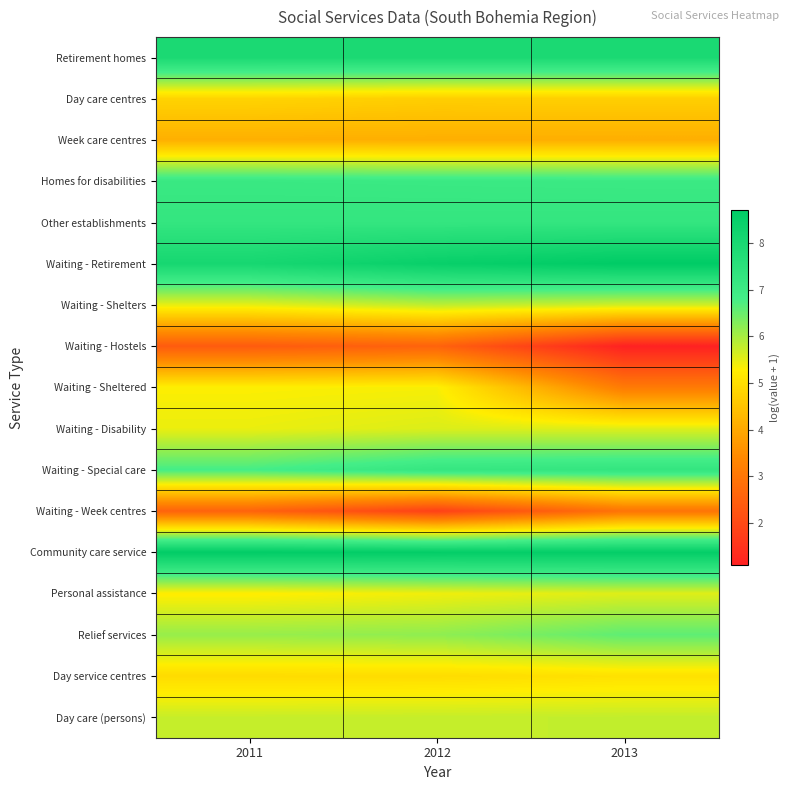

Reading right to left, transcribe all the data shown in this chart.

Retirement homes: 2013=7.9	2012=7.9	2011=7.9
Day care centres: 2013=4.7	2012=4.7	2011=4.8
Week care centres: 2013=4.1	2012=4.1	2011=4.1
Homes for disabilities: 2013=7.0	2012=7.1	2011=7.1
Other establishments: 2013=7.3	2012=7.2	2011=7.3
Waiting - Retirement: 2013=8.7	2012=8.5	2011=8.1
Waiting - Shelters: 2013=5.7	2012=5.8	2011=5.5
Waiting - Hostels: 2013=1.1	2012=2.6	2011=2.4
Waiting - Sheltered: 2013=3.1	2012=5.3	2011=5.3
Waiting - Disability: 2013=5.6	2012=5.6	2011=5.4
Waiting - Special care: 2013=7.3	2012=7.2	2011=6.8
Waiting - Week centres: 2013=2.9	2012=1.8	2011=2.6
Community care service: 2013=8.6	2012=8.6	2011=8.7
Personal assistance: 2013=5.5	2012=5.4	2011=5.2
Relief services: 2013=6.6	2012=6.2	2011=6.1
Day service centres: 2013=5.0	2012=5.0	2011=4.9
Day care (persons): 2013=5.8	2012=5.7	2011=5.7